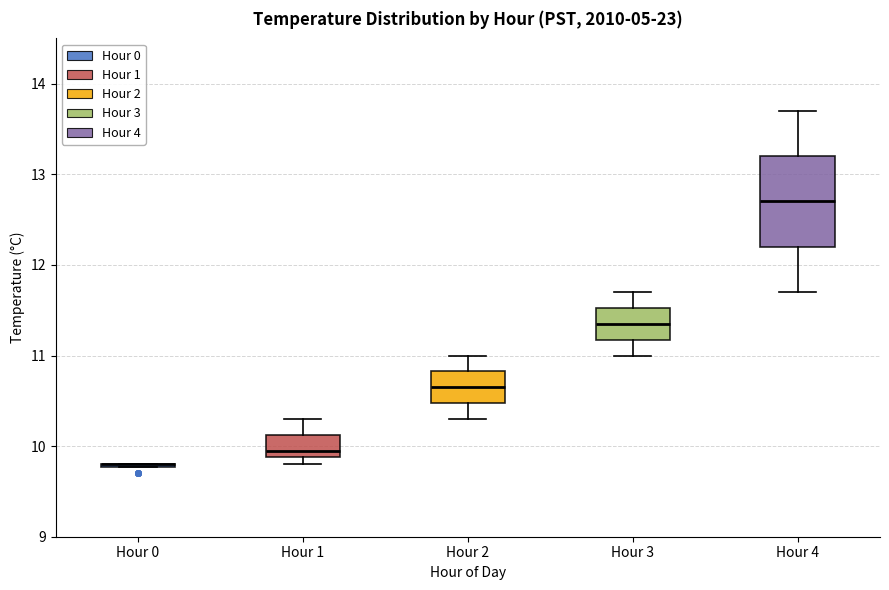

Reading left to right, read every box against the y-axis: the position of its median line, the range the box covers, and the ends of its whiskers. The values are not printed on the chart, so give them approximately, as read against the axis.

Hour 0: box collapsed to a line at 9.8, whiskers 9.8 to 9.8
Hour 1: median 10.0, box 9.9 to 10.1, whiskers 9.8 to 10.3
Hour 2: median 10.7, box 10.5 to 10.8, whiskers 10.3 to 11.0
Hour 3: median 11.4, box 11.2 to 11.5, whiskers 11.0 to 11.7
Hour 4: median 12.7, box 12.2 to 13.2, whiskers 11.7 to 13.7